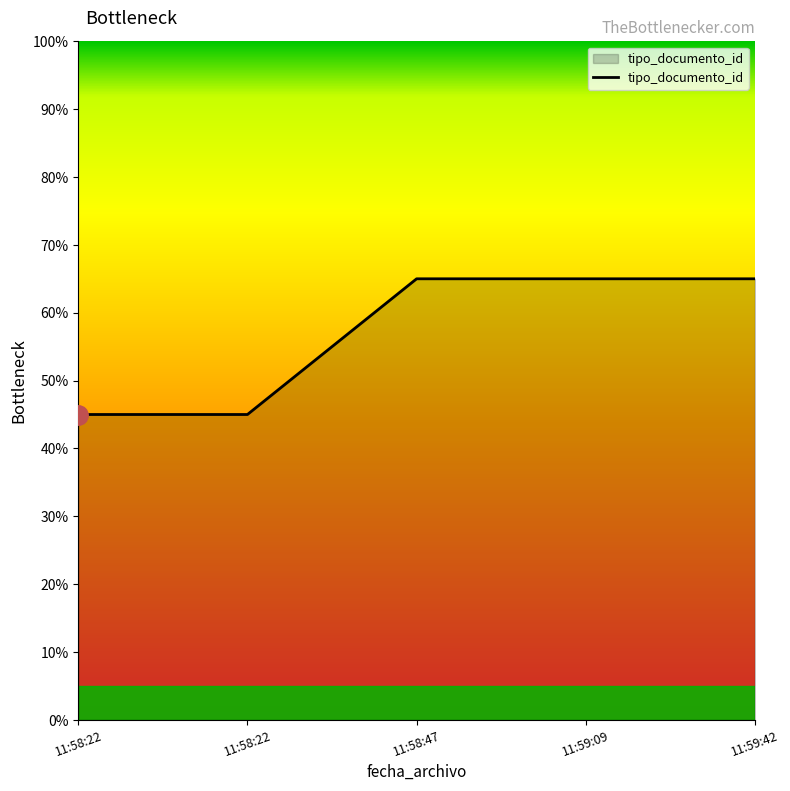

Is this an area chart (filled region under the line)?

Yes